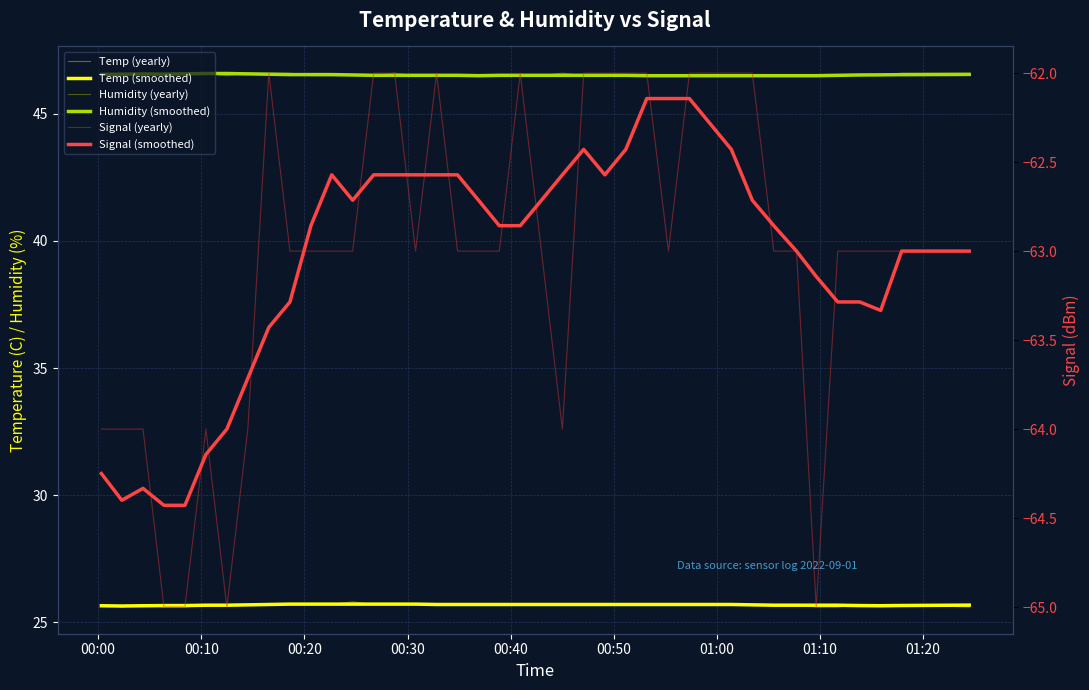

Is it true that Signal (yearly) equals -26.9 at 31?

False